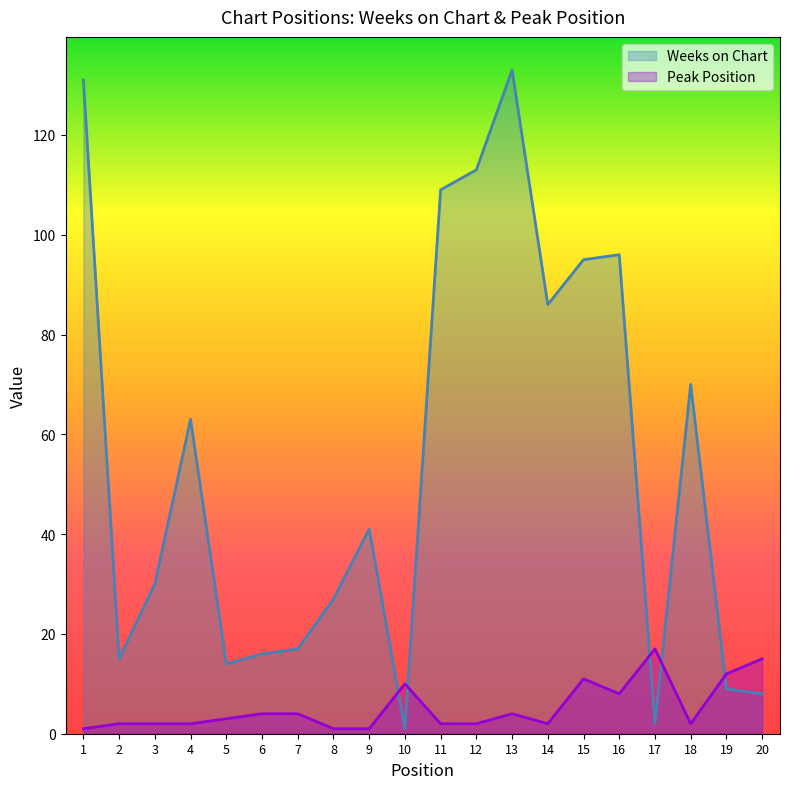

What is the value of the Peak Position point at the 11th from the left?

2